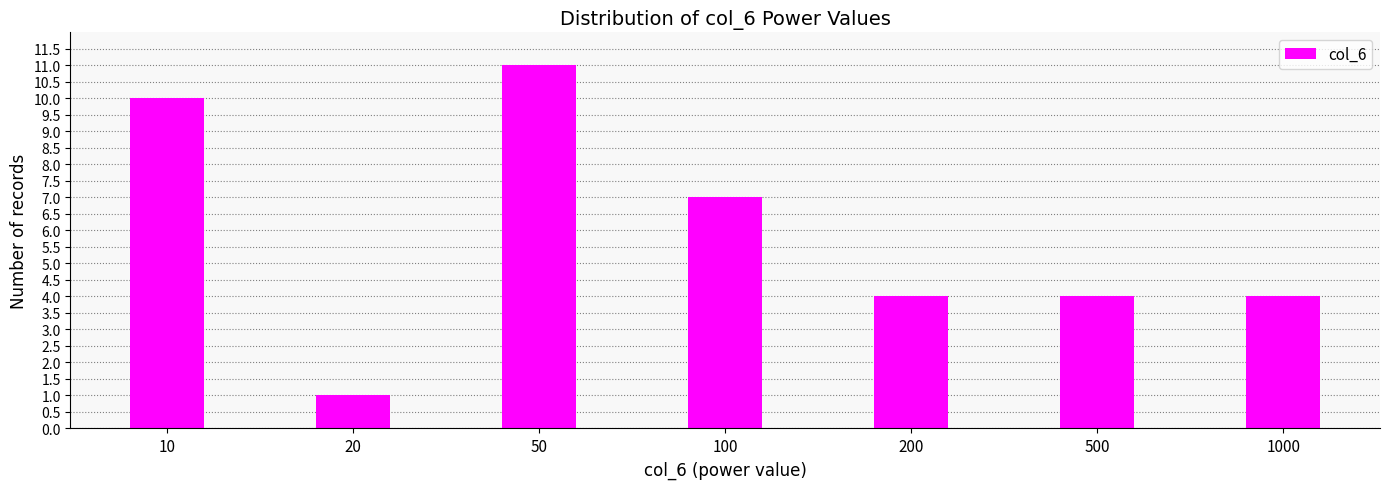

Count the values in the range 4 to 10.

5